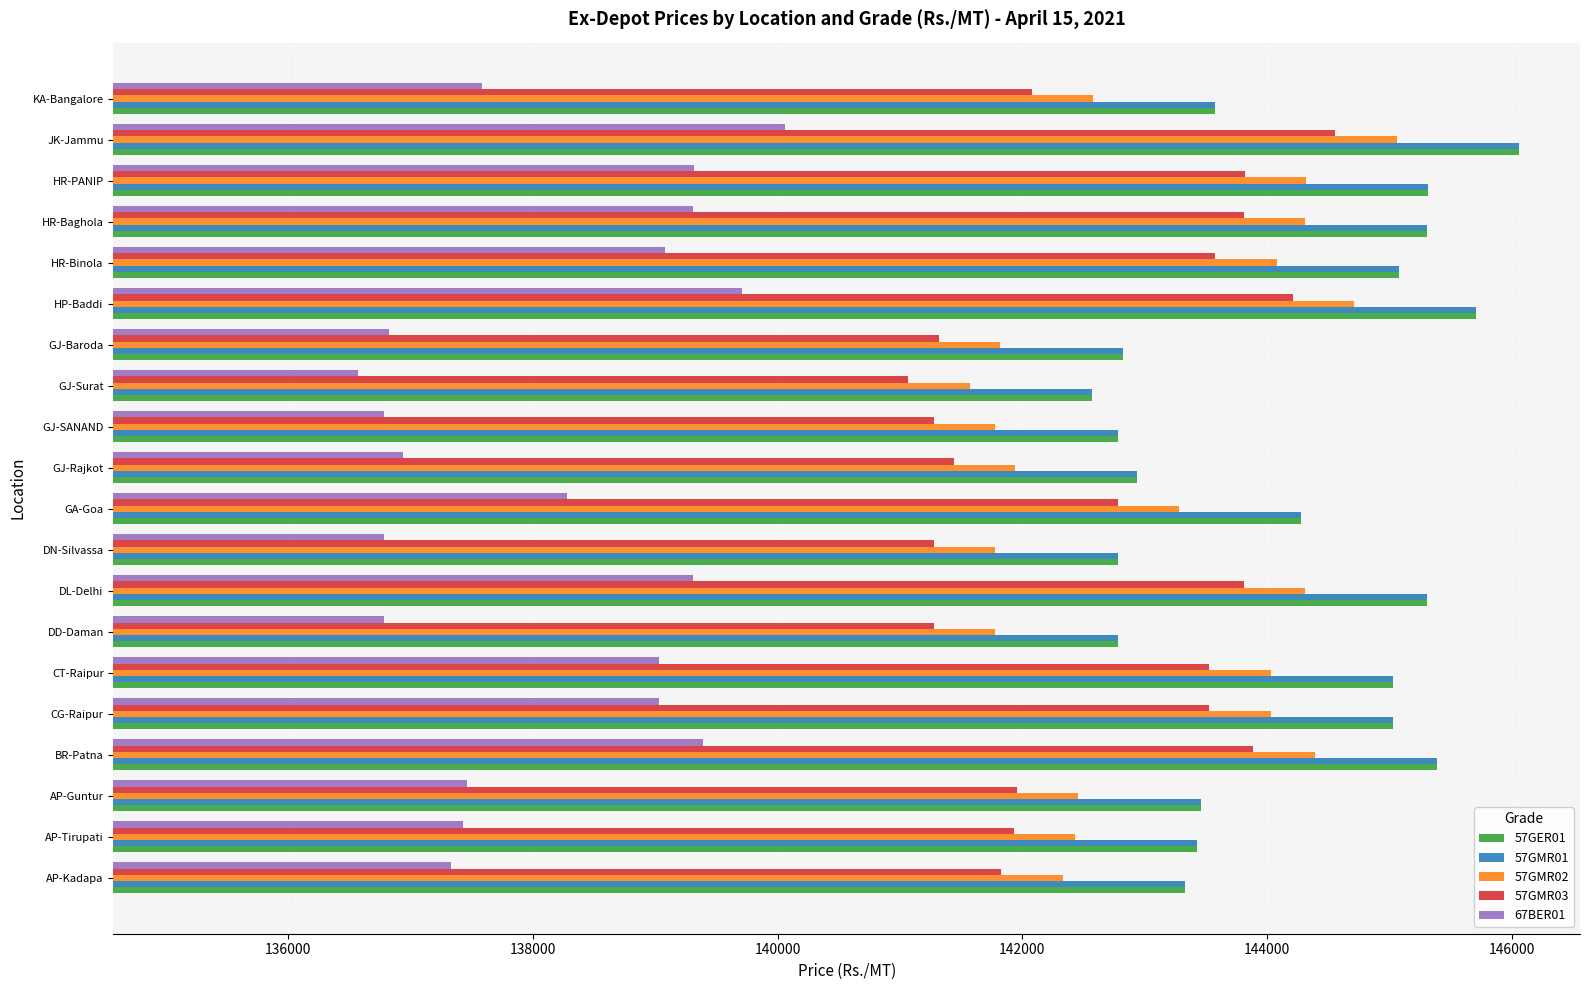

What is the difference between the highest and lowest values at HR-PANIP?

6000